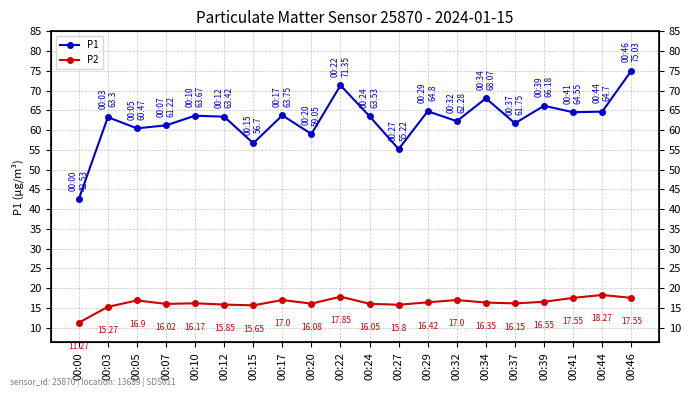

What is the total value across all series at 00:05?

77.4